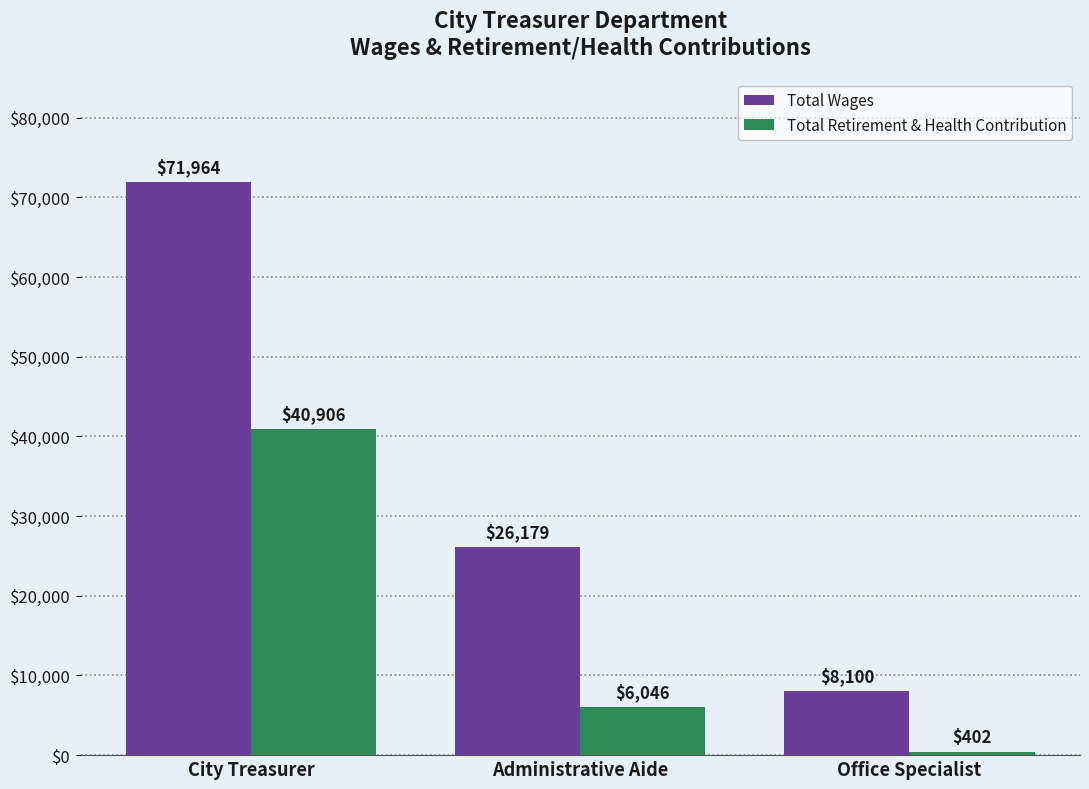

Rank the series by their average value, from lowest to highest.

Total Retirement & Health Contribution, Total Wages